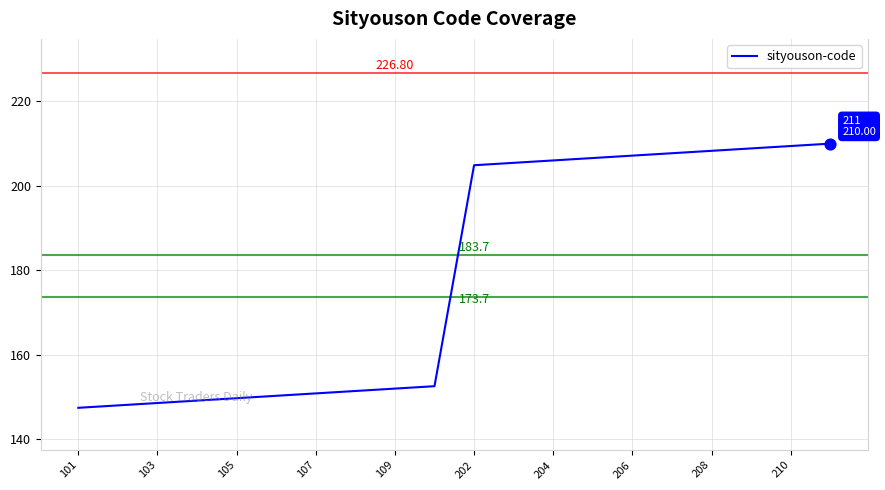

What is the difference between the maximum and minimum values?

62.6